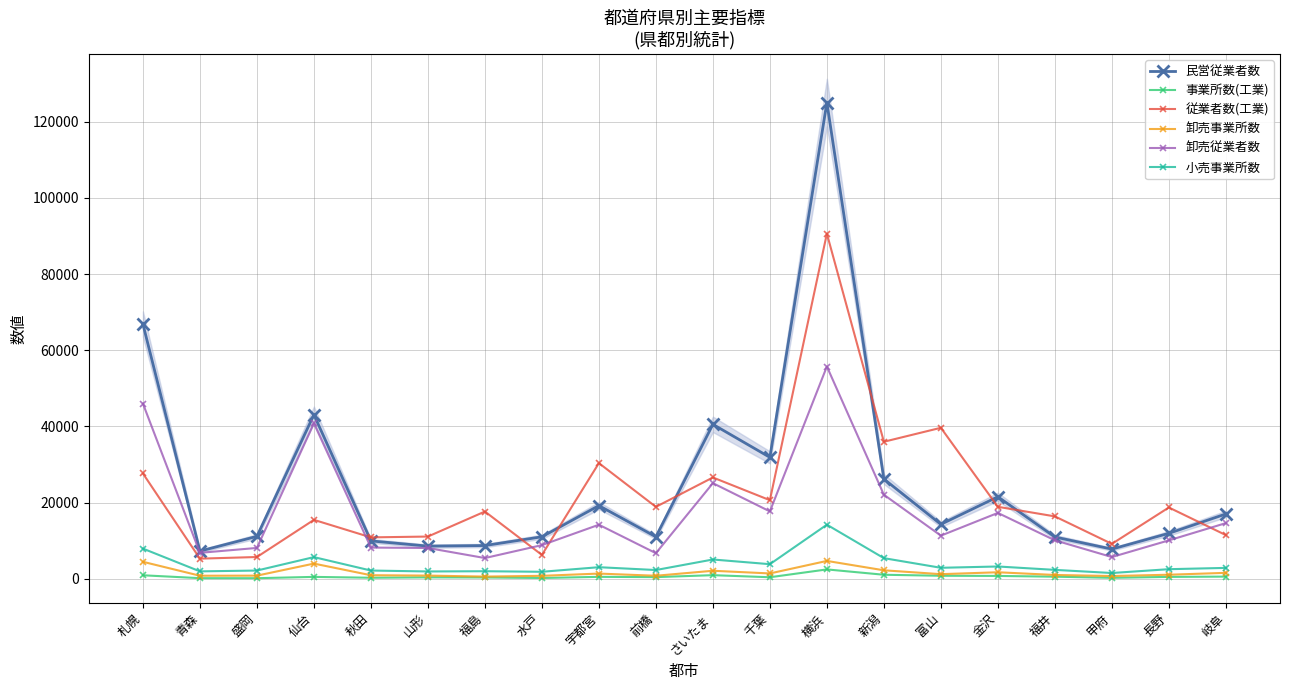

How many interior local peaks does the 小売事業所数 series have?

6